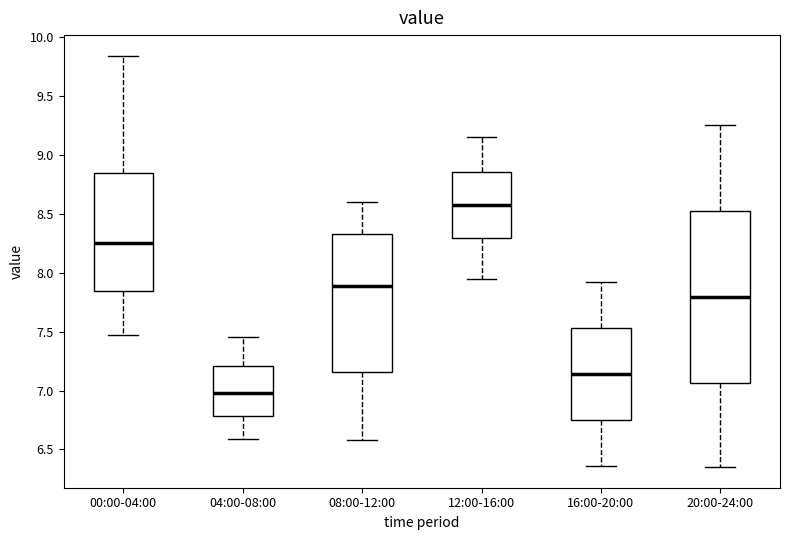

Which box has the highest median line?

12:00-16:00